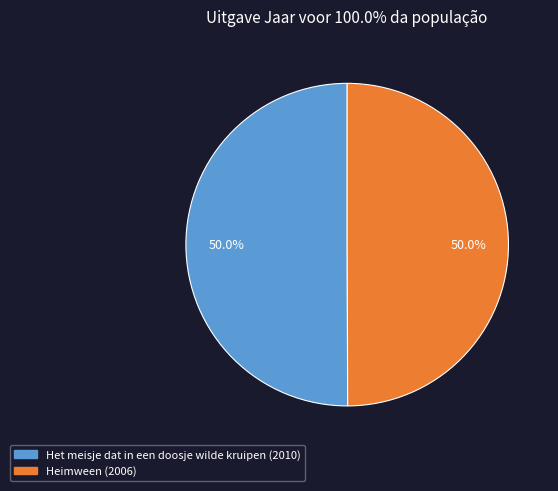

To the nearest percent, what is the average slice percentage?

50%